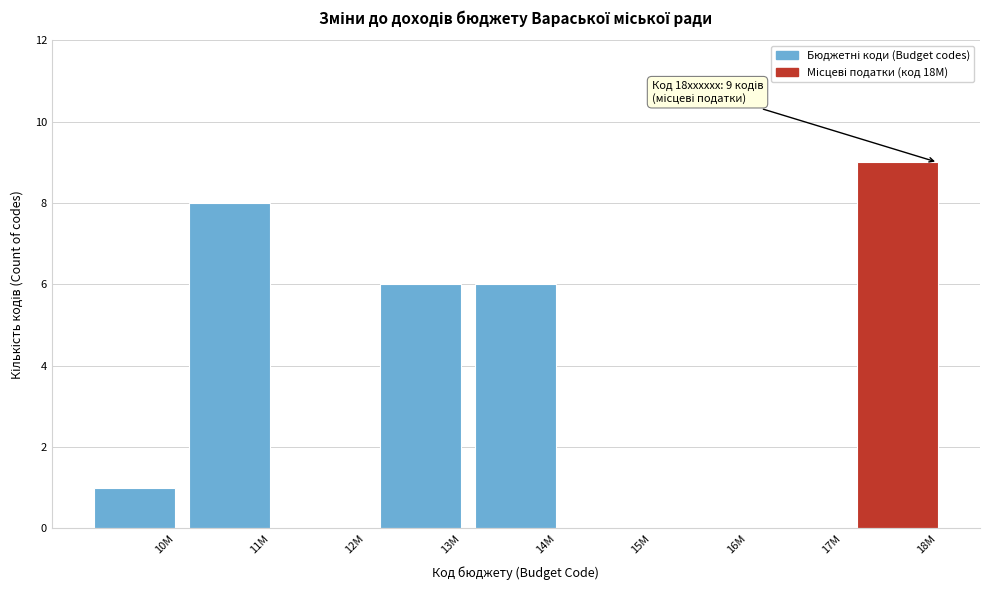

Reading left to right, transcribe all the data shown in this chart.

10M=1	11M=8	12M=0	13M=6	14M=6	15M=0	16M=0	17M=0	18M=9